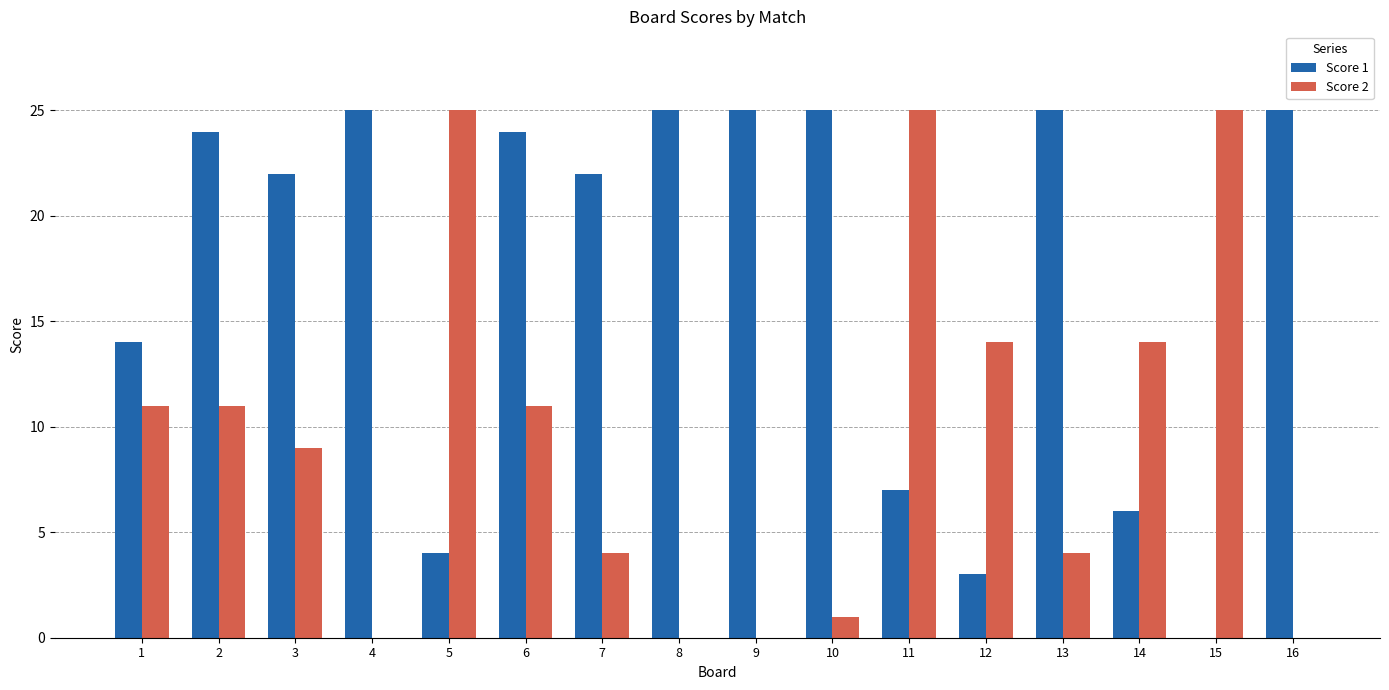

Reading left to right, transcribe all the data shown in this chart.

Score 1: 14	24	22	25	4	24	22	25	25	25	7	3	25	6	0	25
Score 2: 11	11	9	0	25	11	4	0	0	1	25	14	4	14	25	0